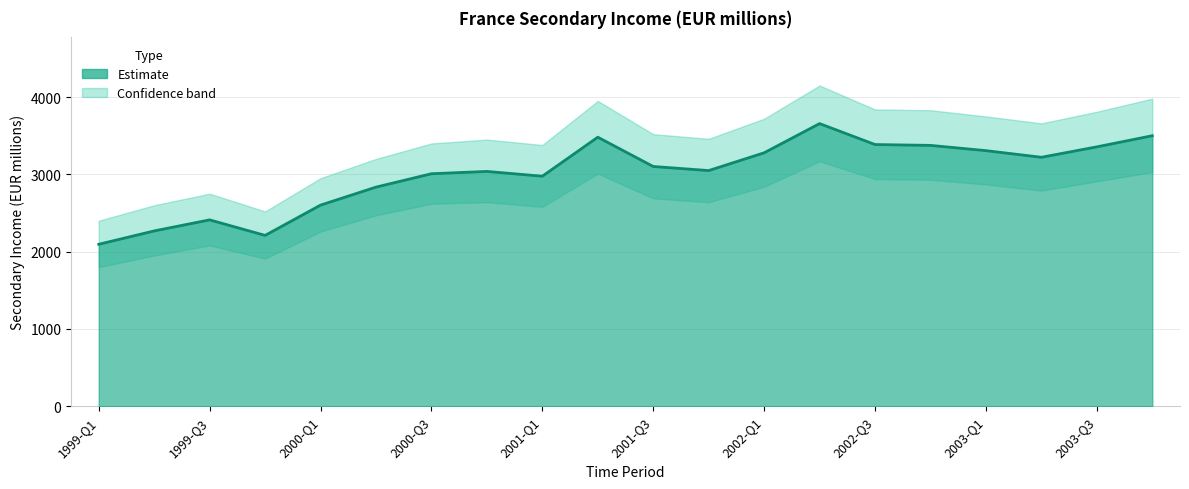

The value at 2002-Q2 is 4915. True or false?

False